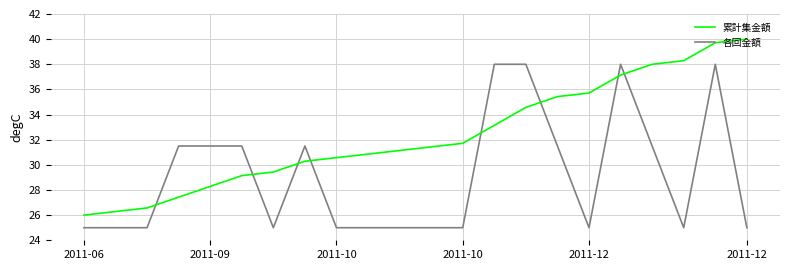

Which series ends up on top after the final intersection of 各回金額 and 累計集金額?

累計集金額